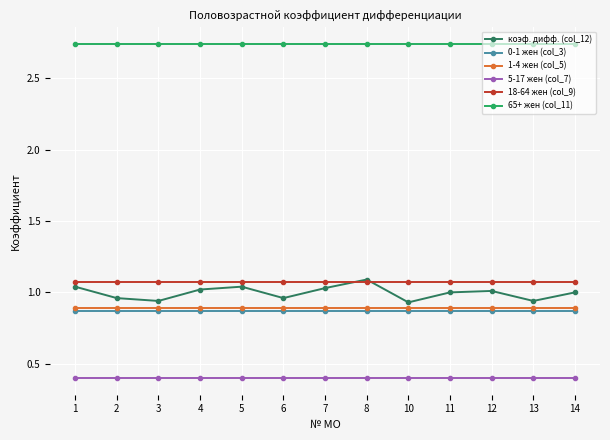

True or false: 5-17 жен (col_7) and 0-1 жен (col_3) cross at least once.

False